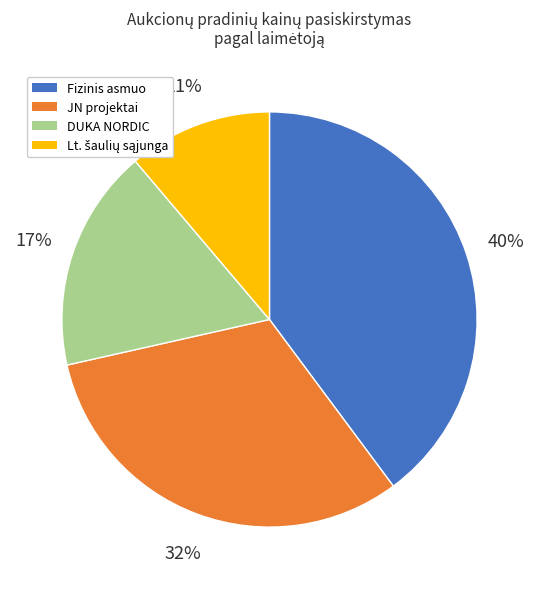

Is it true that JN projektai is 45% of the pie?

False